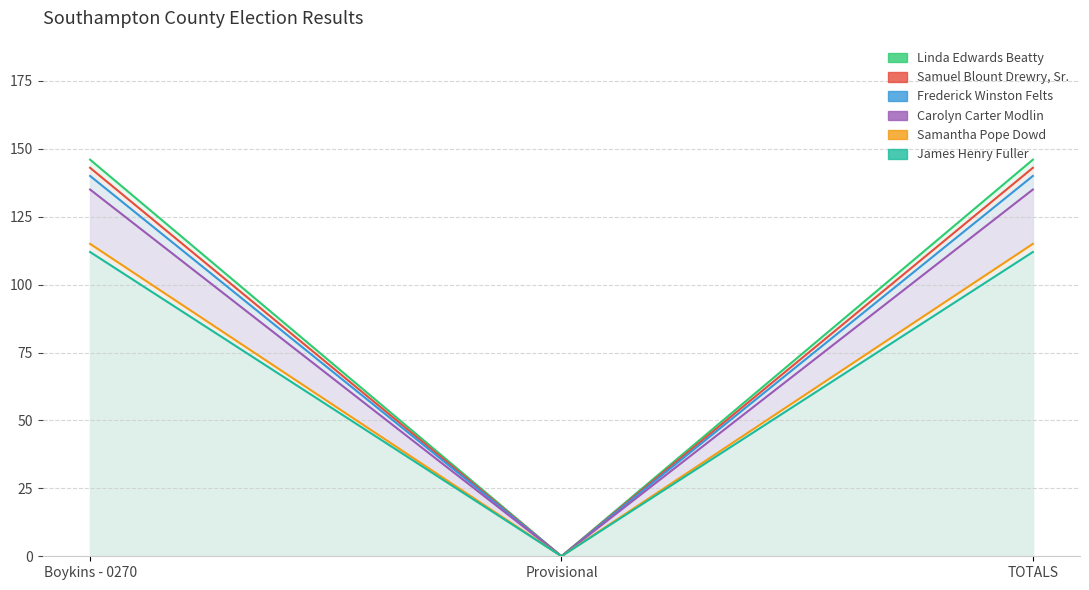

Reading right to left, transcribe all the data shown in this chart.

Linda Edwards Beatty: 140	0	140
Samuel Blount Drewry, Sr.: 143	0	143
Frederick Winston Felts: 146	0	146
Carolyn Carter Modlin: 135	0	135
Samantha Pope Dowd: 112	0	112
James Henry Fuller: 115	0	115